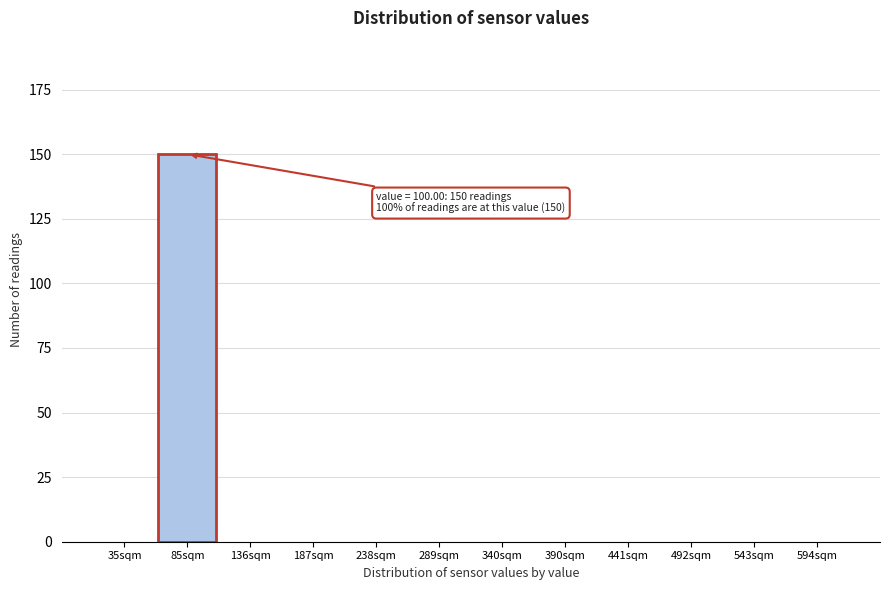

Reading left to right, transcribe all the data shown in this chart.

35sqm=0	85sqm=150	136sqm=0	187sqm=0	238sqm=0	289sqm=0	340sqm=0	390sqm=0	441sqm=0	492sqm=0	543sqm=0	594sqm=0